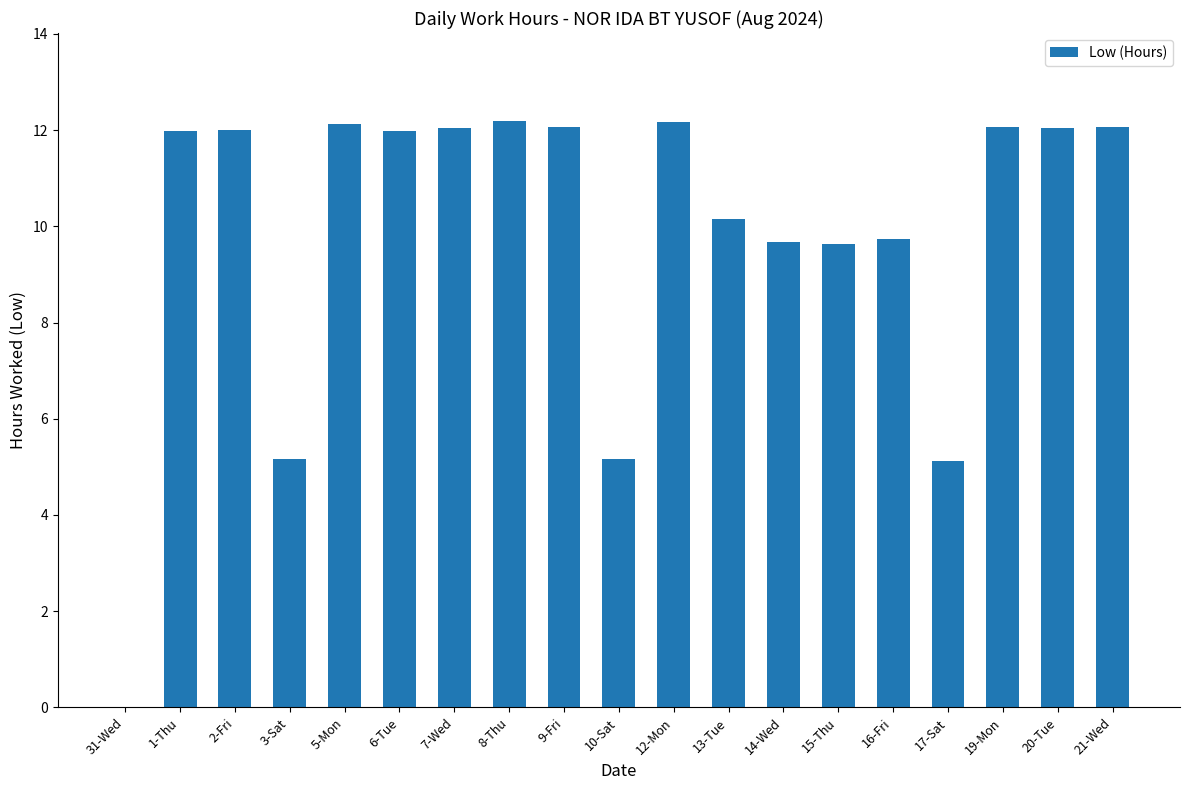

What is the greatest value displayed?

12.2